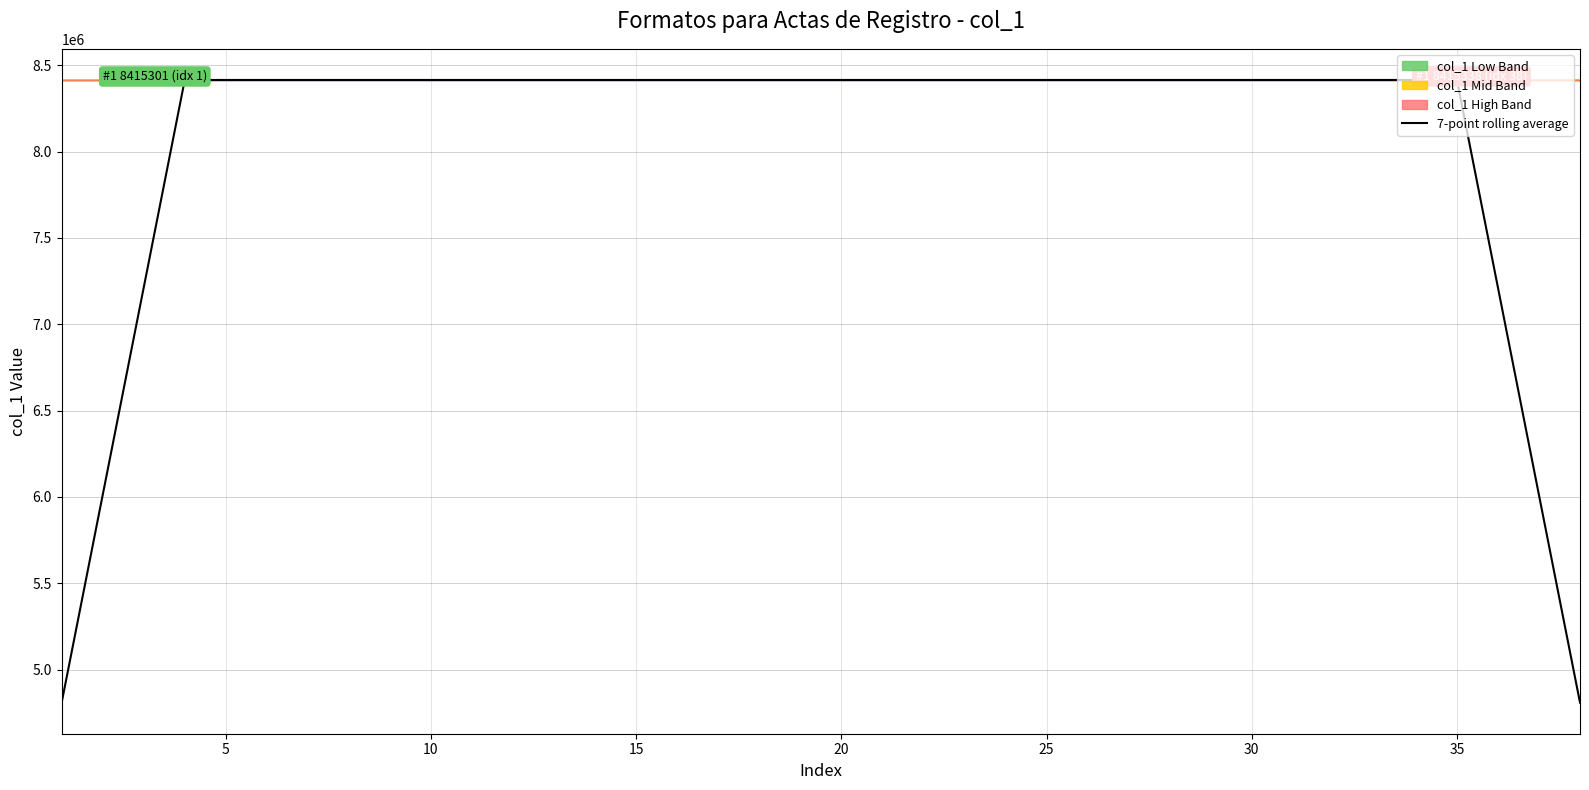

How many data points are above 8415317?

18